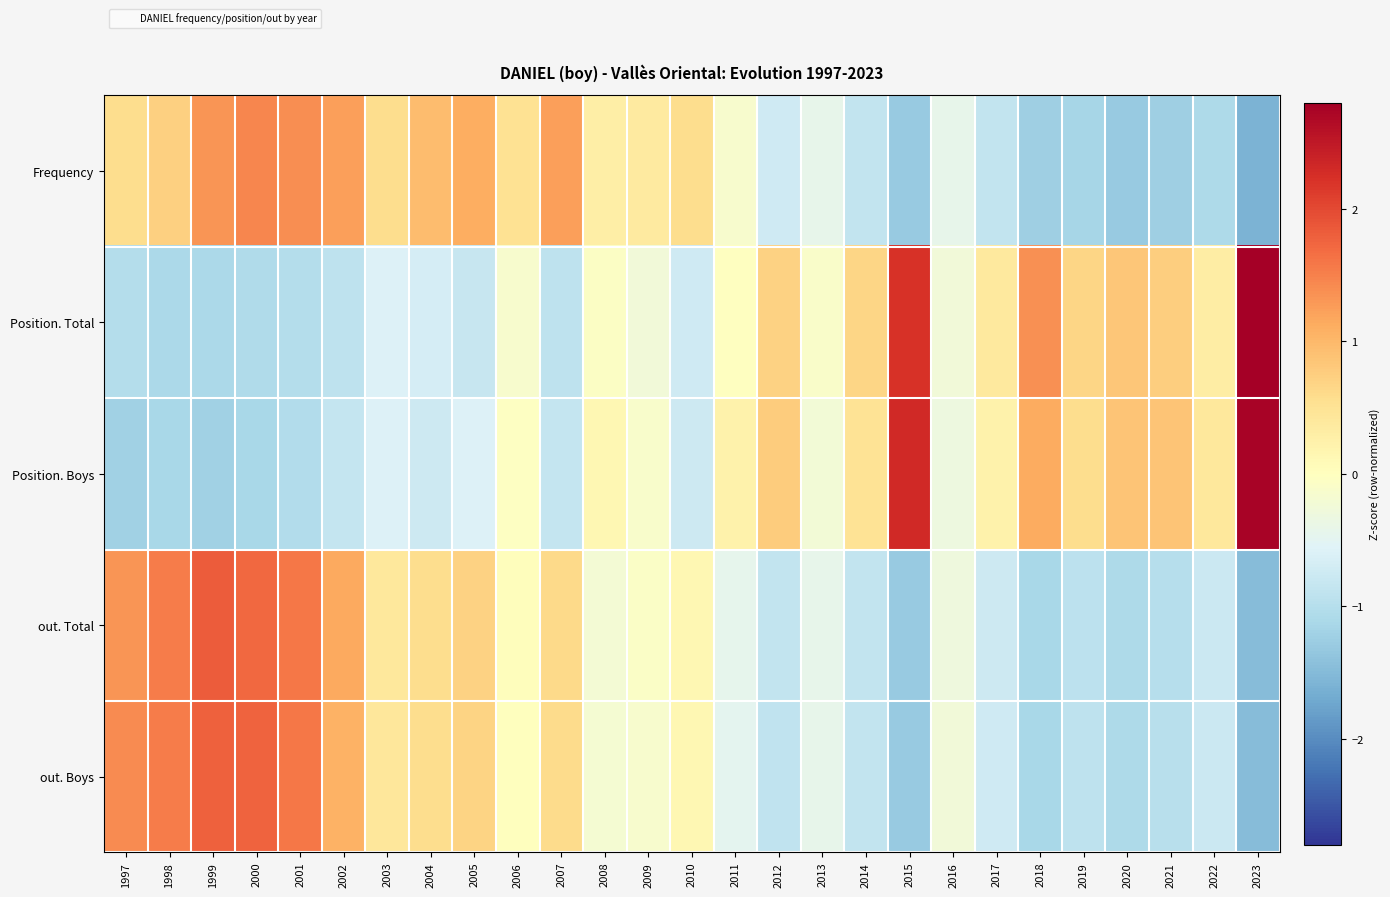

How many data points does each series have?

27